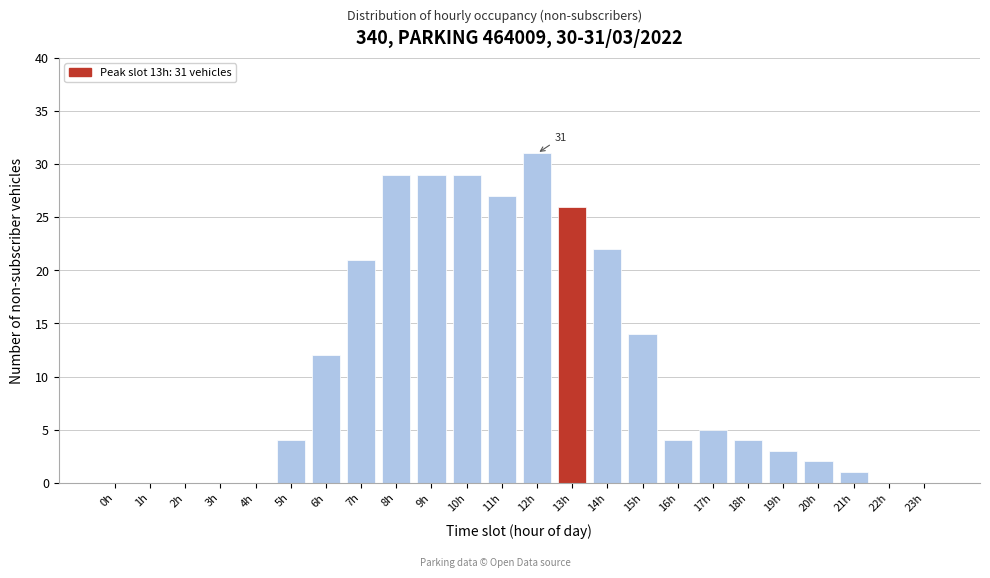

Reading left to right, what are all the values shown in this chart?

0h=0	1h=0	2h=0	3h=0	4h=0	5h=4	6h=12	7h=21	8h=29	9h=29	10h=29	11h=27	12h=31	13h=26	14h=22	15h=14	16h=4	17h=5	18h=4	19h=3	20h=2	21h=1	22h=0	23h=0